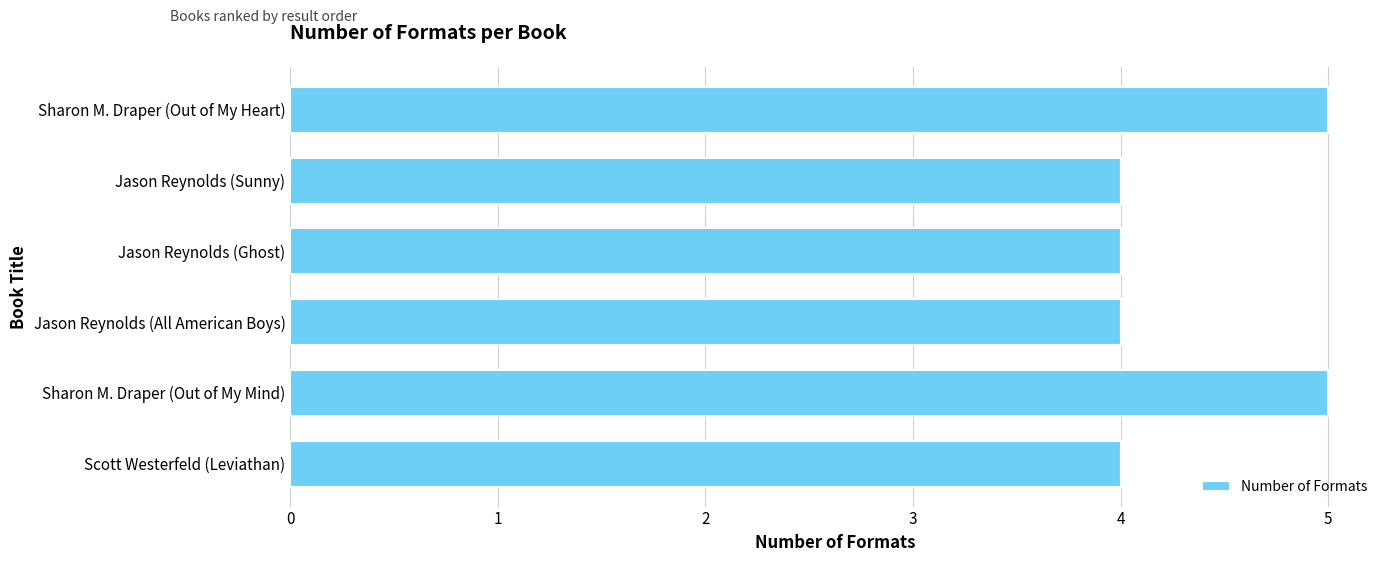

Between Jason Reynolds (Ghost) and Sharon M. Draper (Out of My Mind), which is larger?

Sharon M. Draper (Out of My Mind)